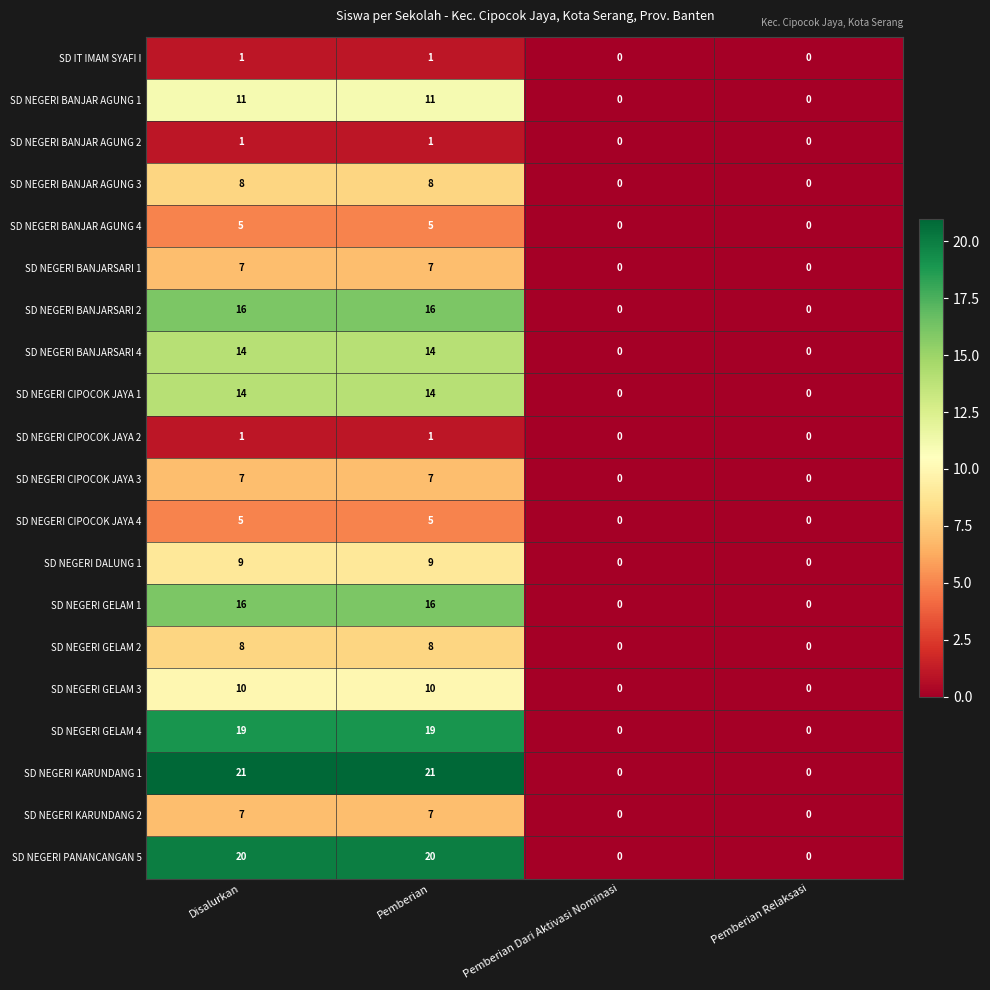

How many distinct data groups are displayed?

20